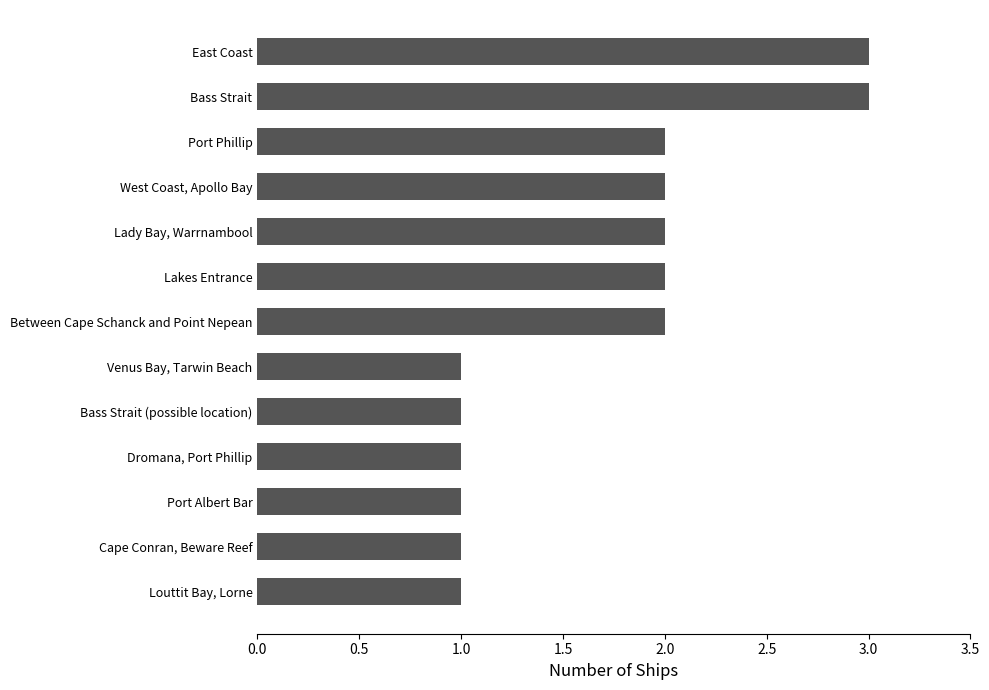

What is the sum of all values?

22